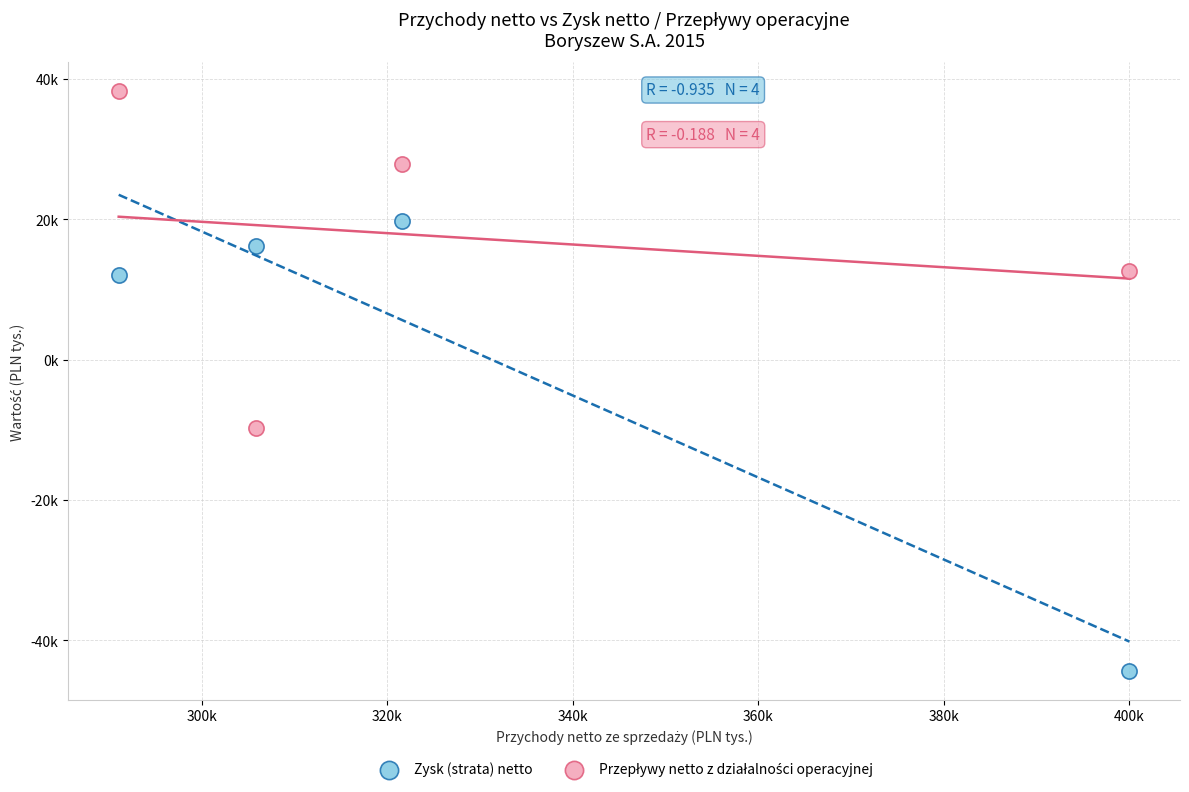

Which series reaches the minimum Y coordinate?

Zysk (strata) netto